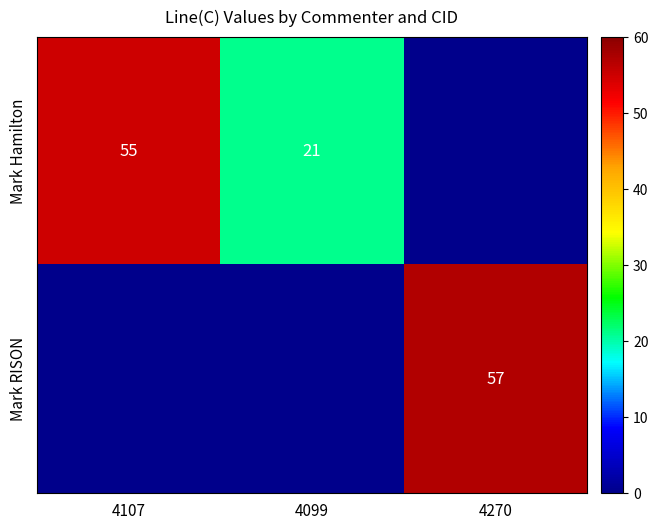

What is the spread (max minus min) of values at 4107?

55